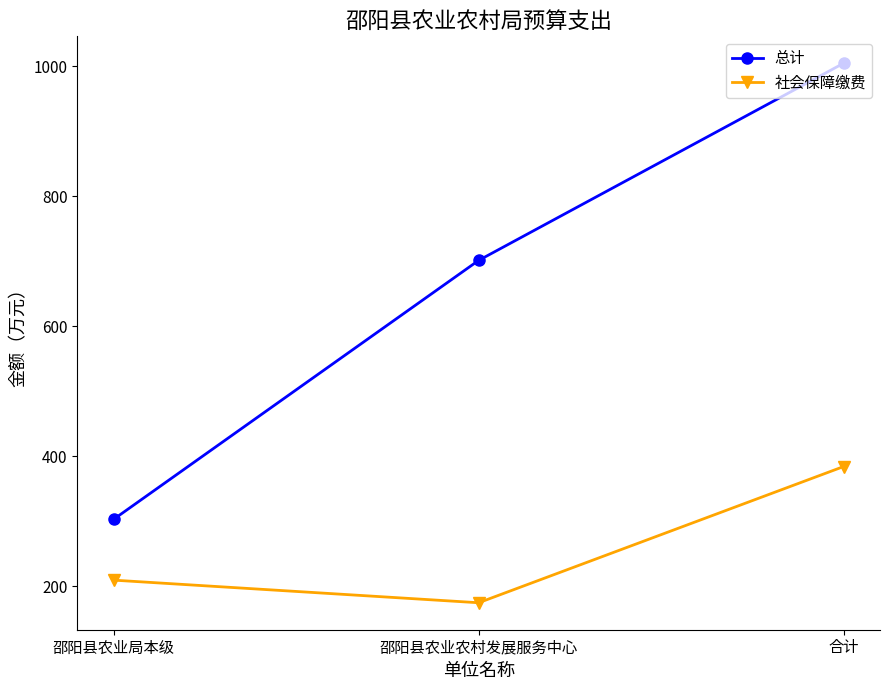

What is the average value of the 社会保障缴费 series?

256.2